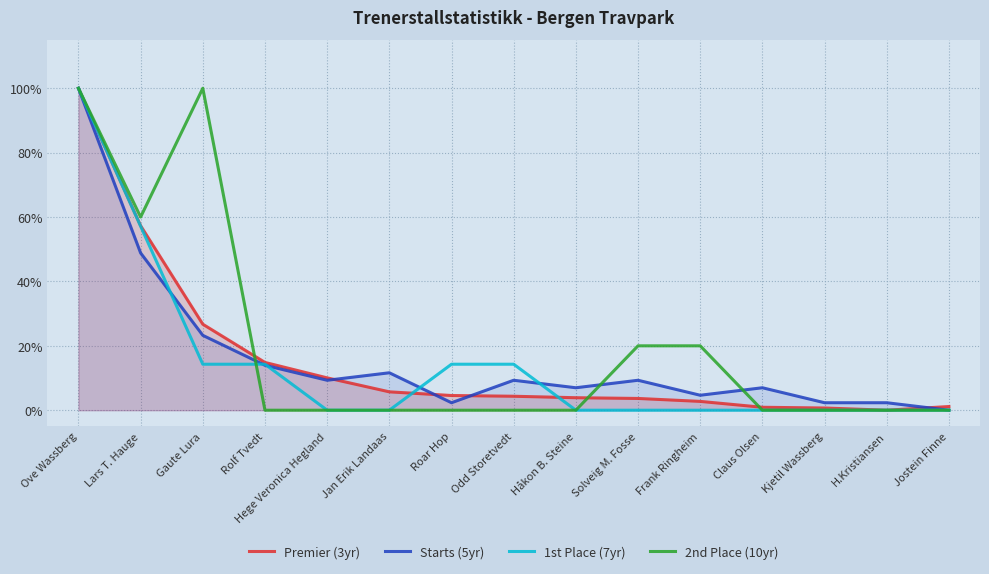

What is the difference between the maximum and minimum values in the 1st Place (7yr) series?

1.0